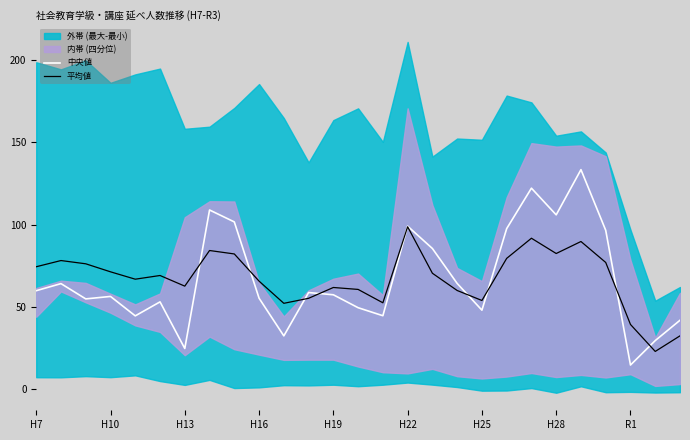

What is the maximum value for 中央値?

133.3